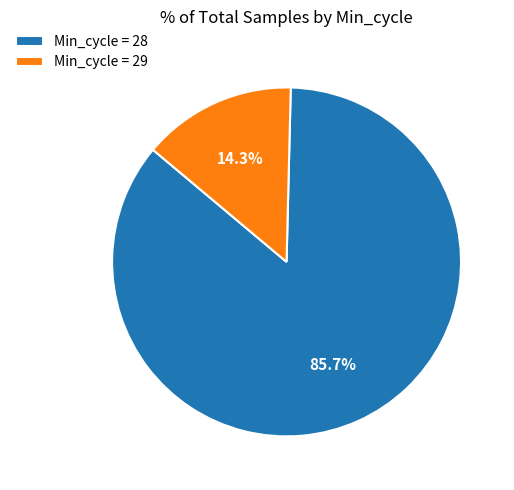

Which slice represents more than half of the pie?

Min_cycle = 28